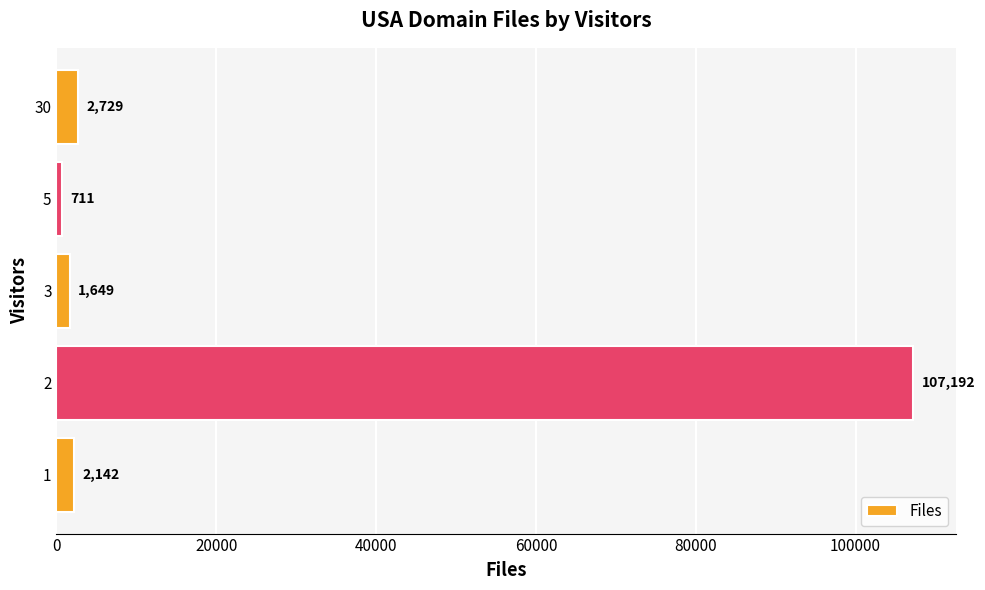

Are the bars horizontal?

Yes